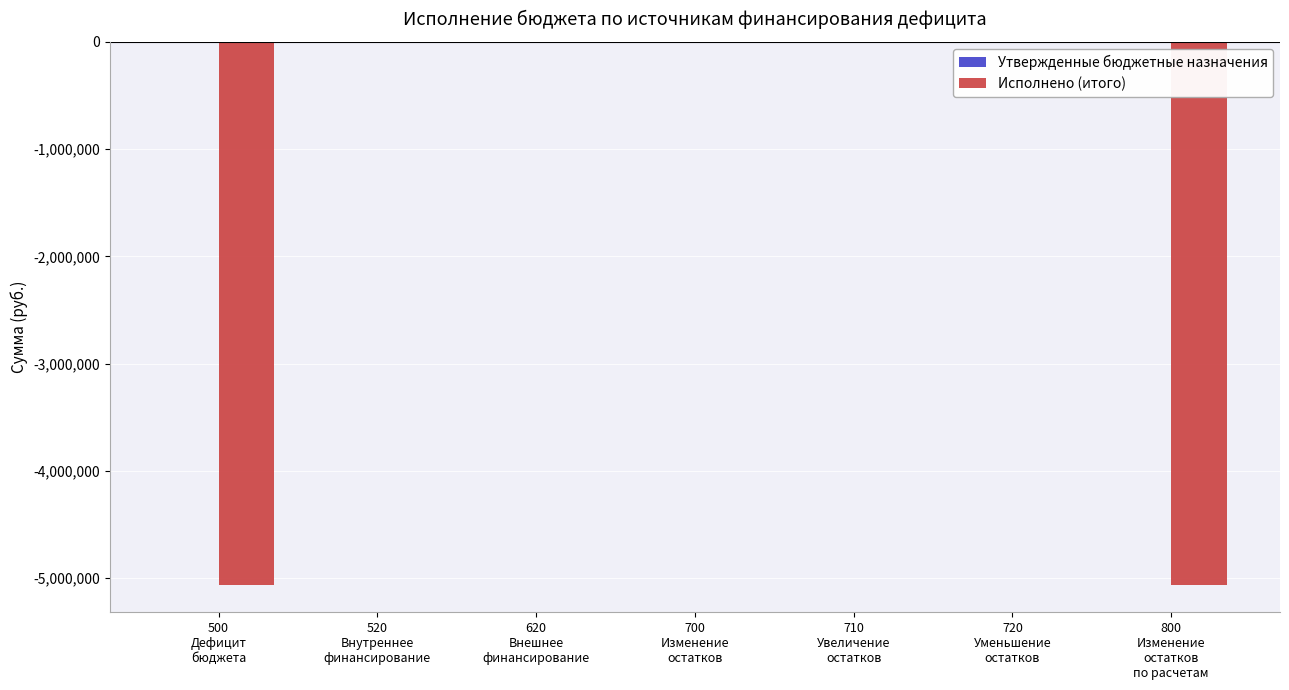

What is the sum of all values?

-10127730.0